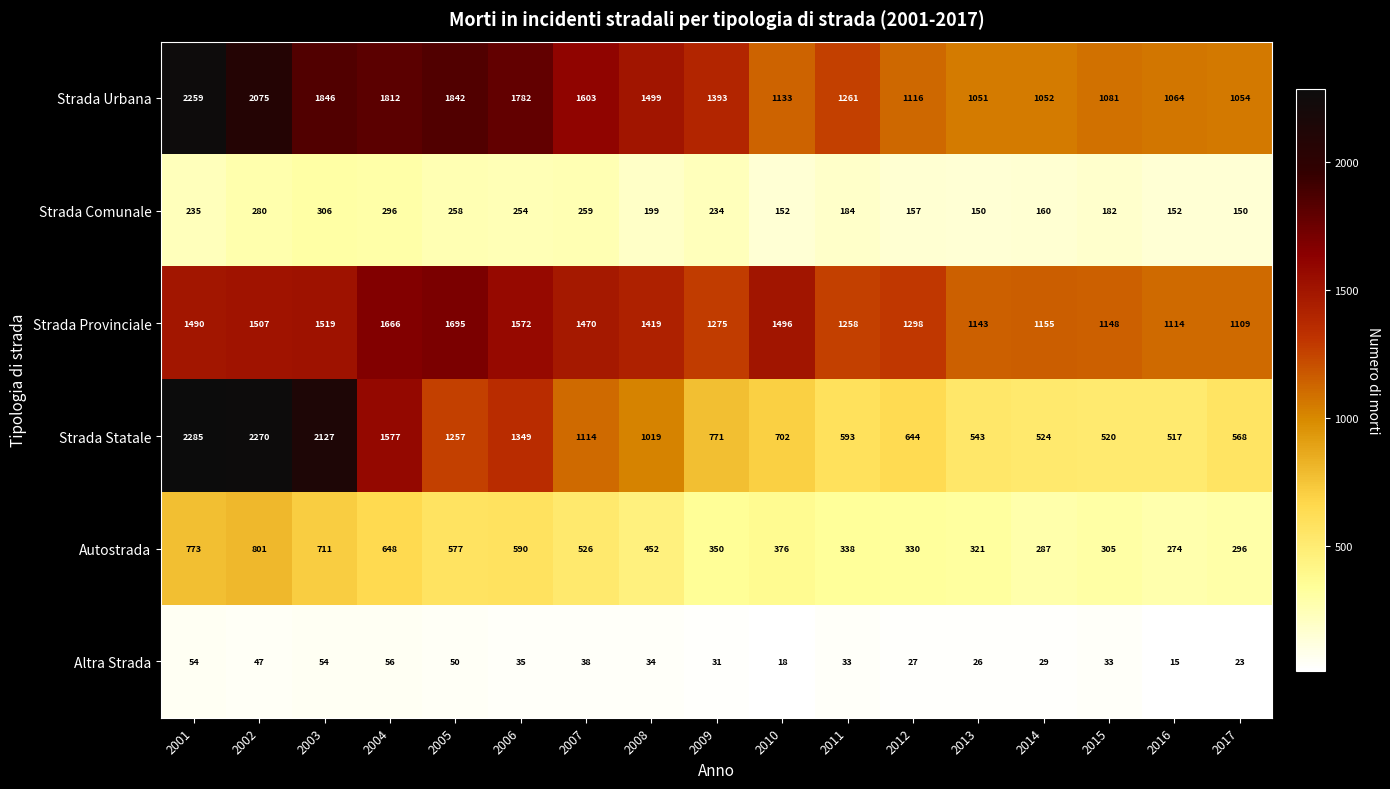

Count the number of data series in this chart.

6